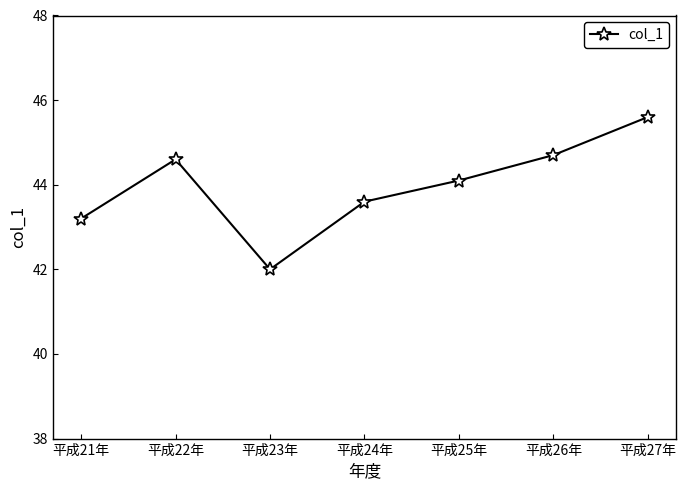

Reading left to right, list all the values displayed in this chart.

43.2	44.6	42.0	43.6	44.1	44.7	45.6